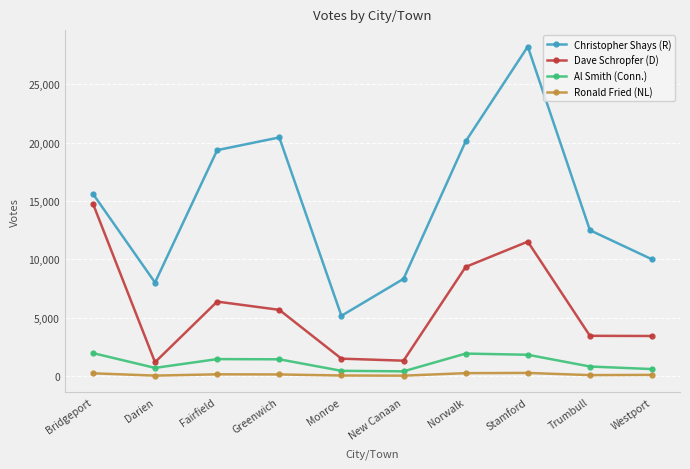

Does the chart have visible grid lines?

Yes